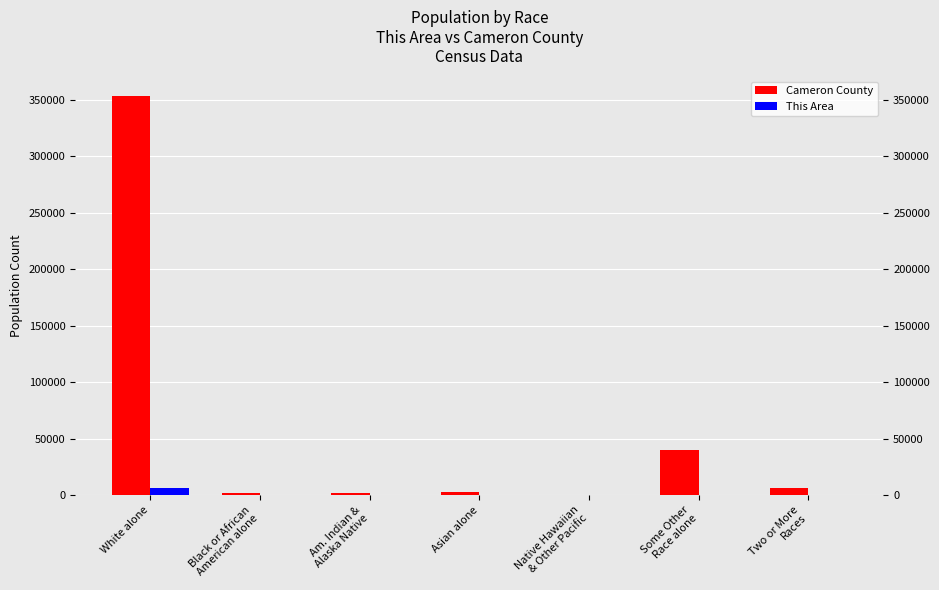

Reading left to right, what are all the values shown in this chart?

Cameron County: White alone=353423	Black or African
American alone=2155	Am. Indian &
Alaska Native=1688	Asian alone=2689	Native Hawaiian
& Other Pacific=113	Some Other
Race alone=39905	Two or More
Races=6247
This Area: White alone=6130	Black or African
American alone=24	Am. Indian &
Alaska Native=41	Asian alone=44	Native Hawaiian
& Other Pacific=3	Some Other
Race alone=340	Two or More
Races=101